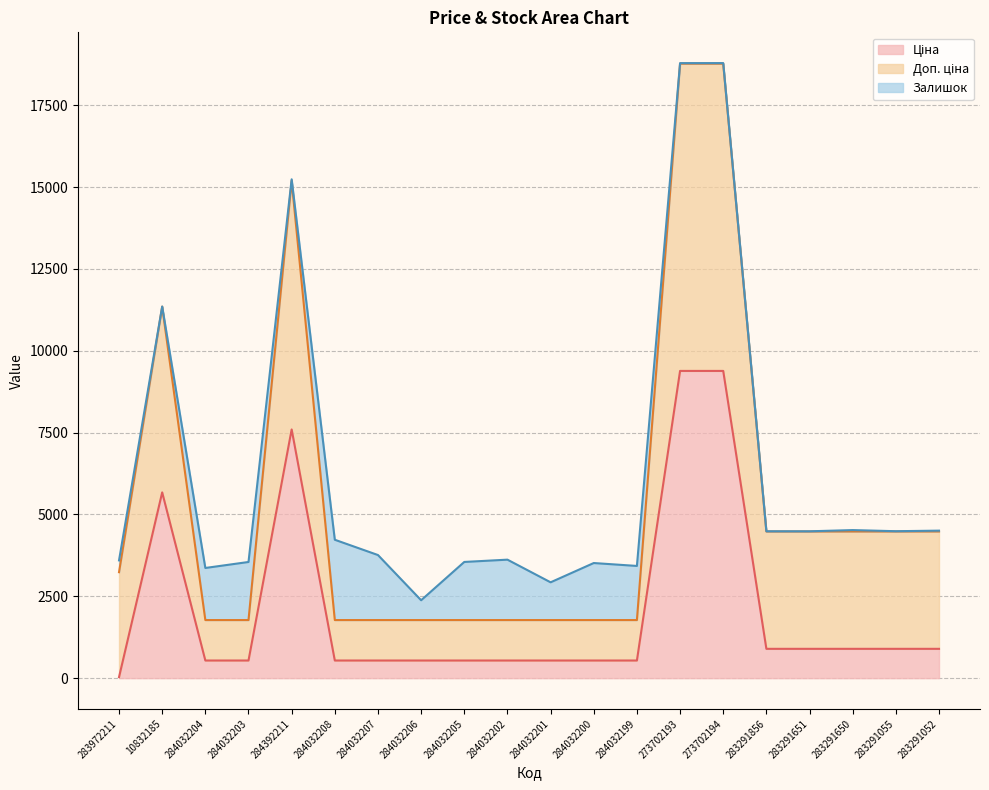

What is the total value across all series at 284032207?

3760.4